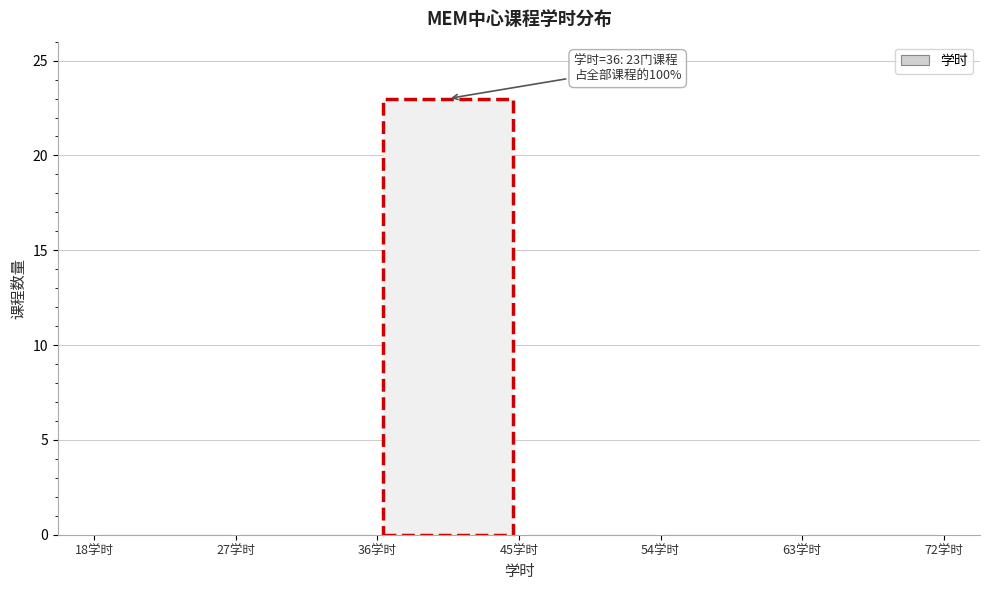

Which range on the x-axis has the tallest bar?

36 to 45